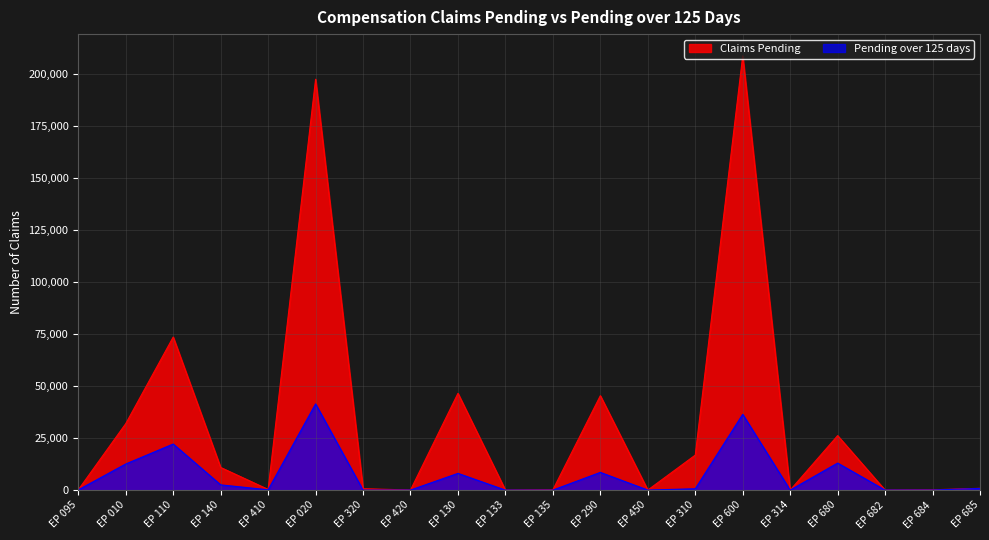

Rank the series at EP 095 from highest to lowest value.

Claims Pending, Pending over 125 days